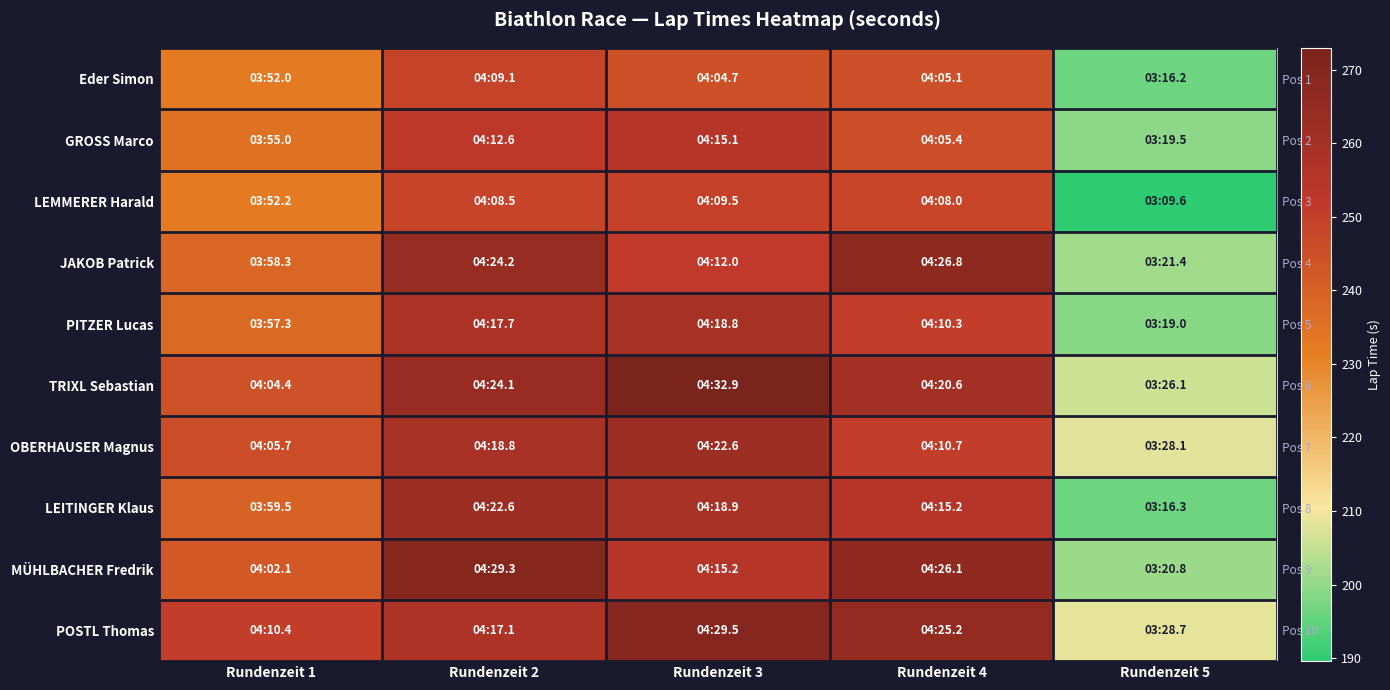

What value does the MÜHLBACHER Fredrik series have at Rundenzeit 3?

255.2